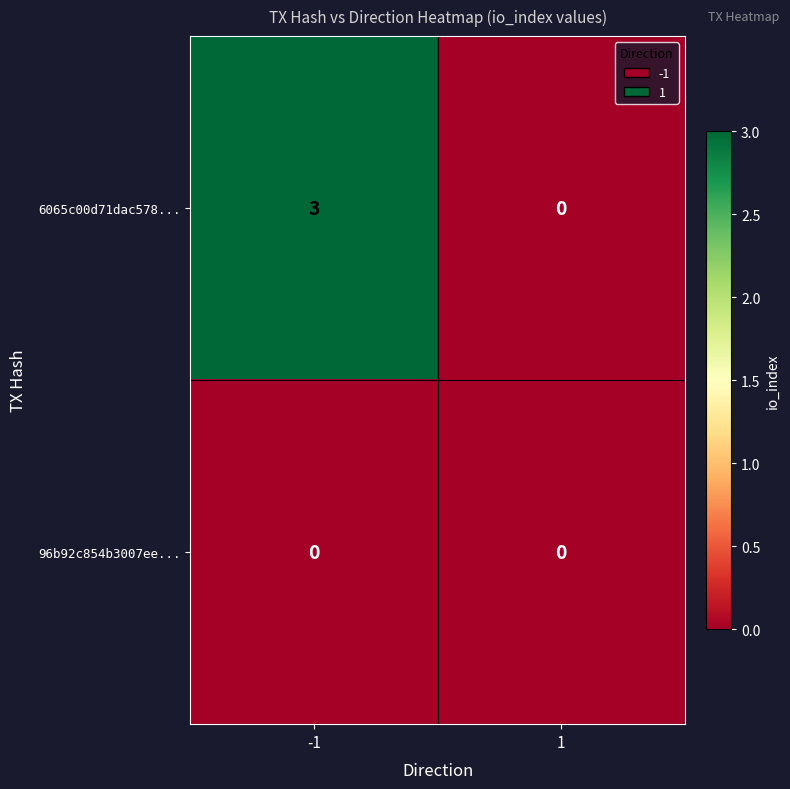

Which series has the largest total across all categories?

6065c00d71dac578...